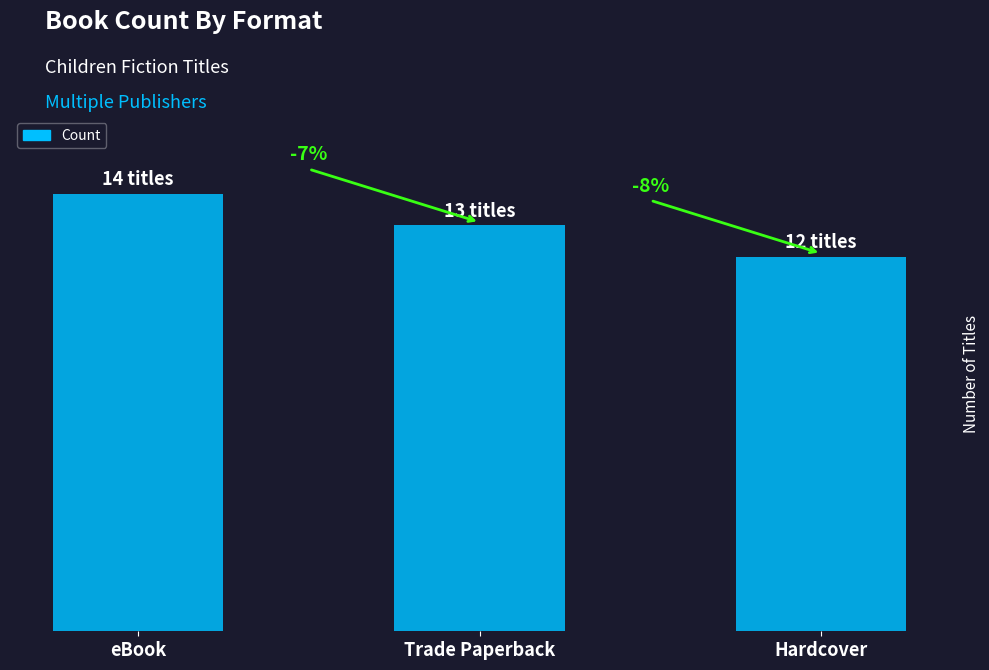

Are the bars horizontal?

No